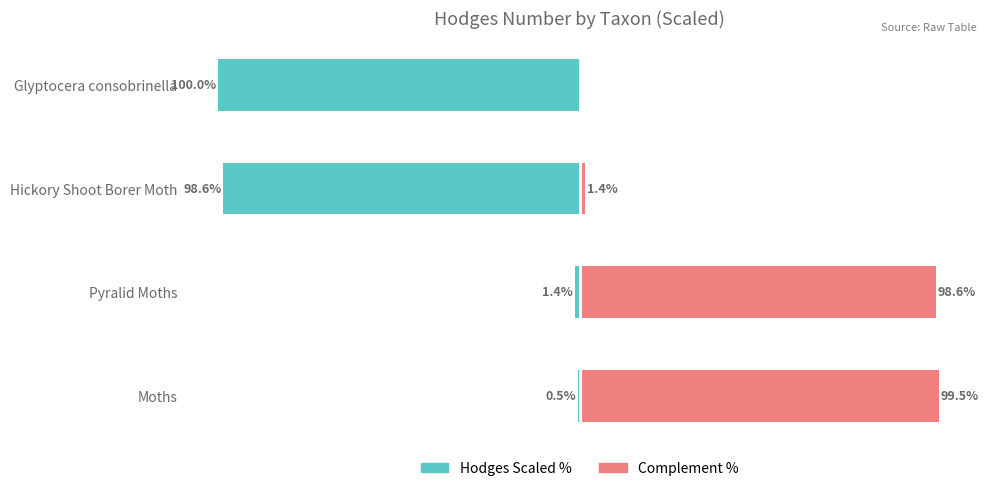

What is the average value of the Complement series?

49.9